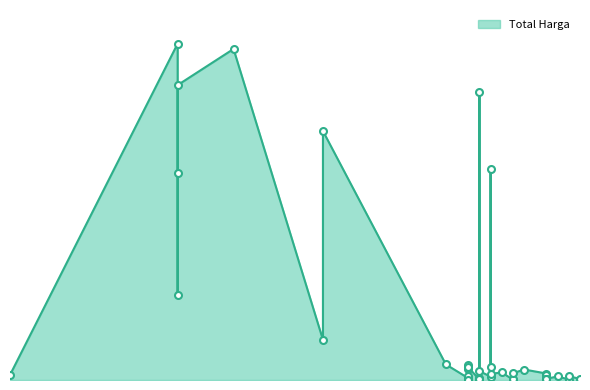

What is the change in value from 2024-12-31 to 2025-01-13?

-2857212000